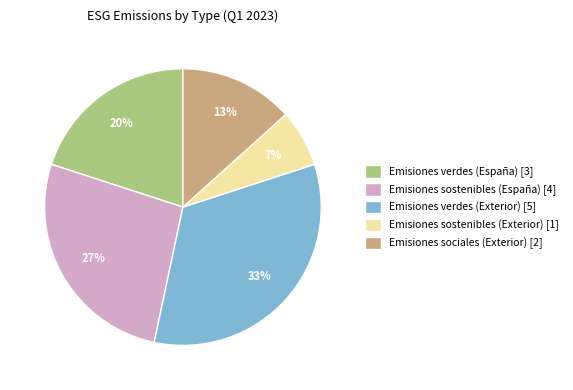

Which has a higher value, Emisiones verdes (Exterior) [5] or Emisiones sostenibles (Exterior) [1]?

Emisiones verdes (Exterior) [5]